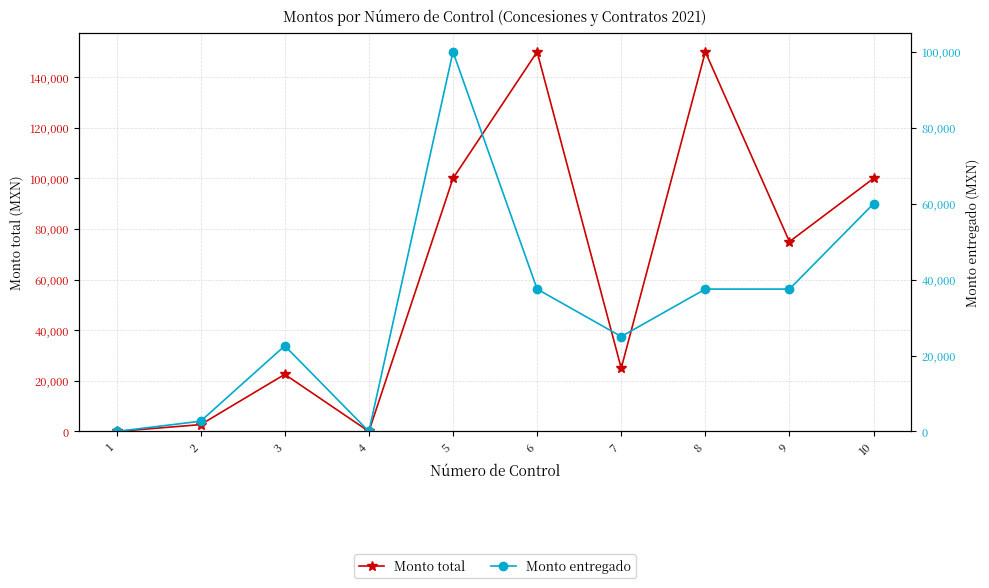

Reading right to left, what are all the values shown in this chart?

Monto total: 10=100000.0	9=75000.0	8=150000.0	7=25000.0	6=150000.0	5=100000.0	4=0.0	3=22555.6	2=2700.0	1=0.0
Monto entregado: 10=60000.0	9=37500.0	8=37500.0	7=25000.0	6=37500.0	5=100000.0	4=0.0	3=22555.6	2=2700.0	1=0.0